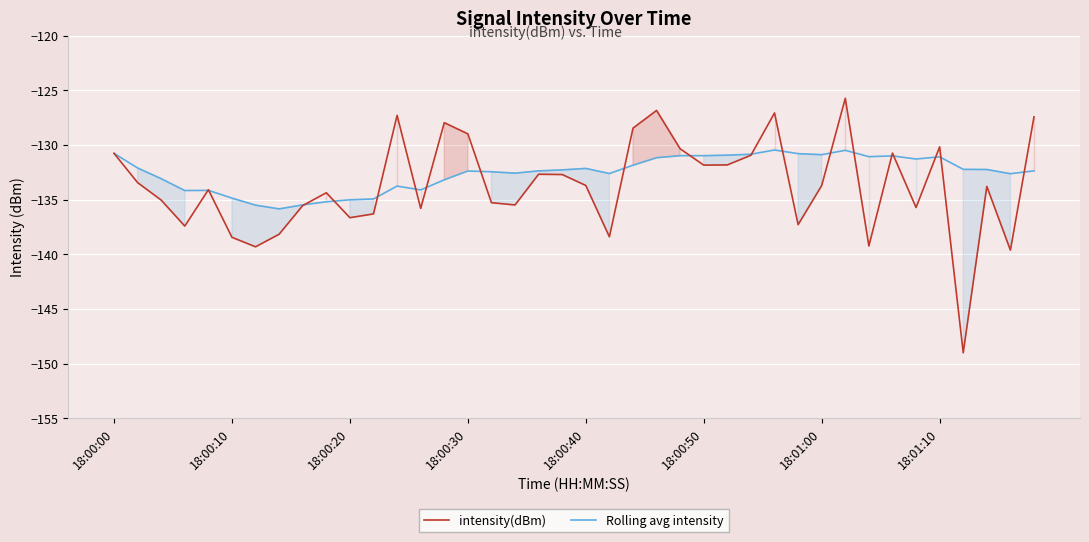

Reading left to right, list all the values displayed in this chart.

intensity(dBm): -130.8	-133.4	-135.0	-137.4	-134.1	-138.5	-139.3	-138.2	-135.5	-134.4	-136.7	-136.3	-127.3	-135.8	-128.0	-129.0	-135.3	-135.5	-132.7	-132.7	-133.7	-138.4	-128.5	-126.8	-130.4	-131.8	-131.8	-130.9	-127.1	-137.3	-133.7	-125.7	-139.2	-130.7	-135.7	-130.2	-149.0	-133.8	-139.6	-127.4
Rolling avg intensity: -130.8	-132.1	-133.1	-134.2	-134.2	-134.9	-135.5	-135.9	-135.5	-135.2	-135.0	-134.9	-133.8	-134.1	-133.2	-132.4	-132.5	-132.6	-132.4	-132.3	-132.2	-132.6	-131.9	-131.2	-131.0	-131.0	-130.9	-130.9	-130.5	-130.8	-130.9	-130.5	-131.1	-131.0	-131.3	-131.1	-132.2	-132.2	-132.6	-132.4